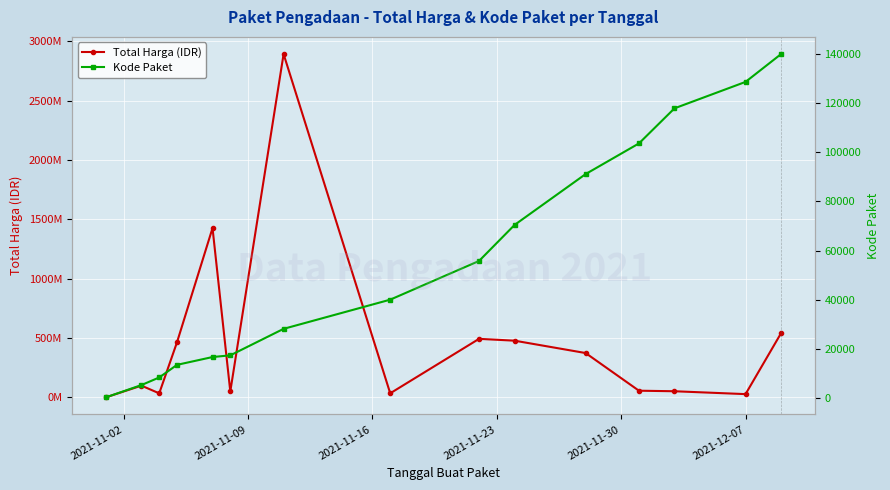

At which label does Total Harga (IDR) reach its minimum?

2021-11-02